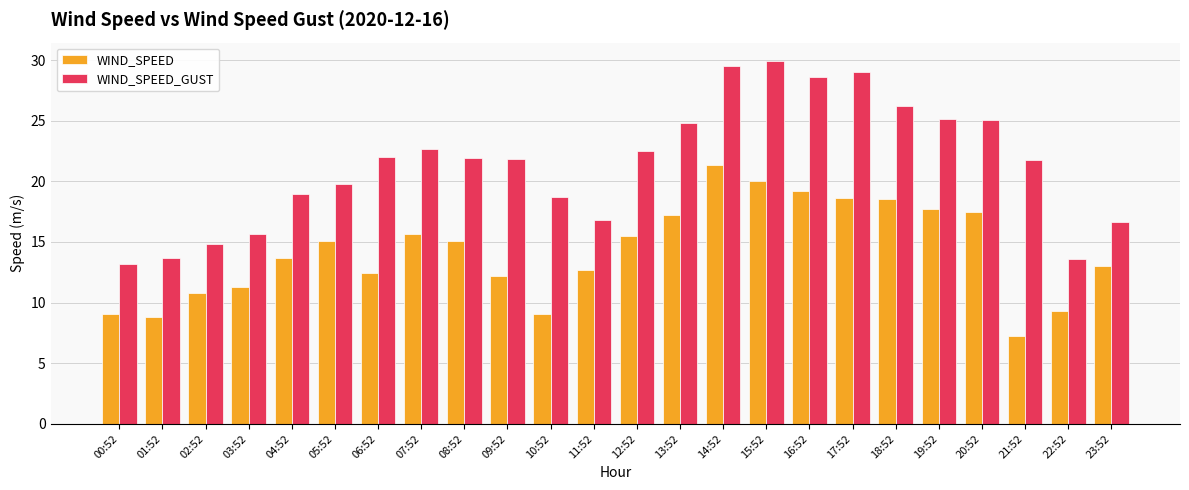

What is the spread (max minus min) of values at 18:52?

7.7